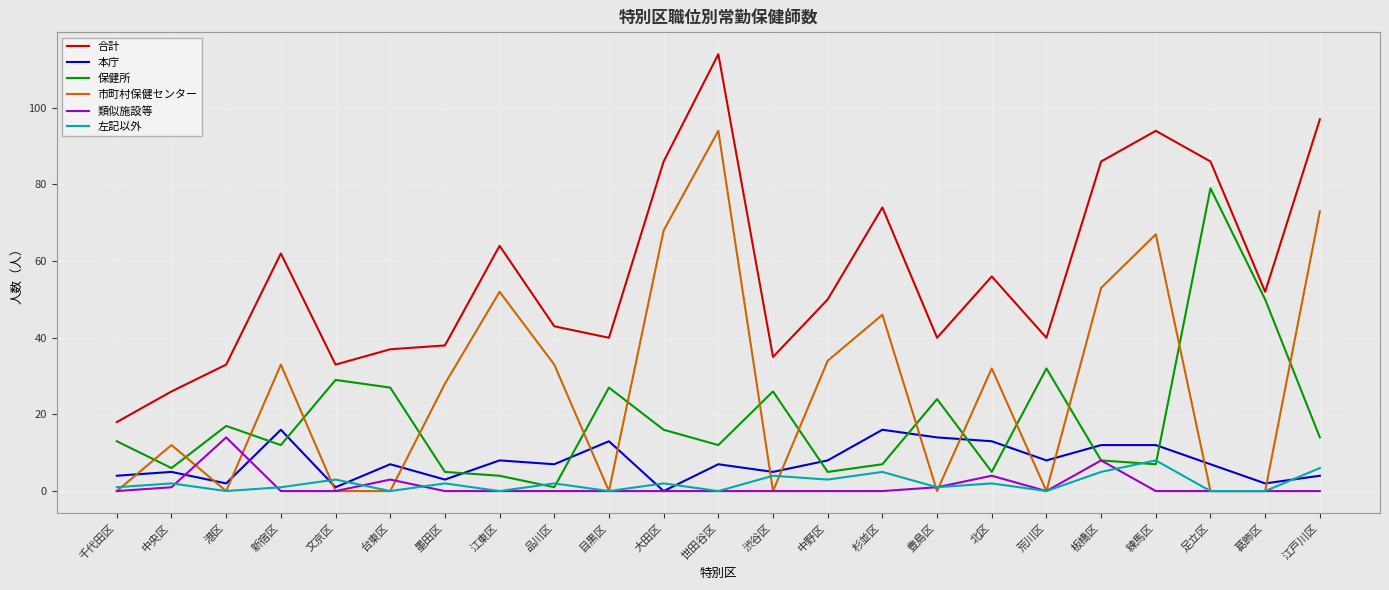

At which label does 本庁 first exceed 7?

新宿区